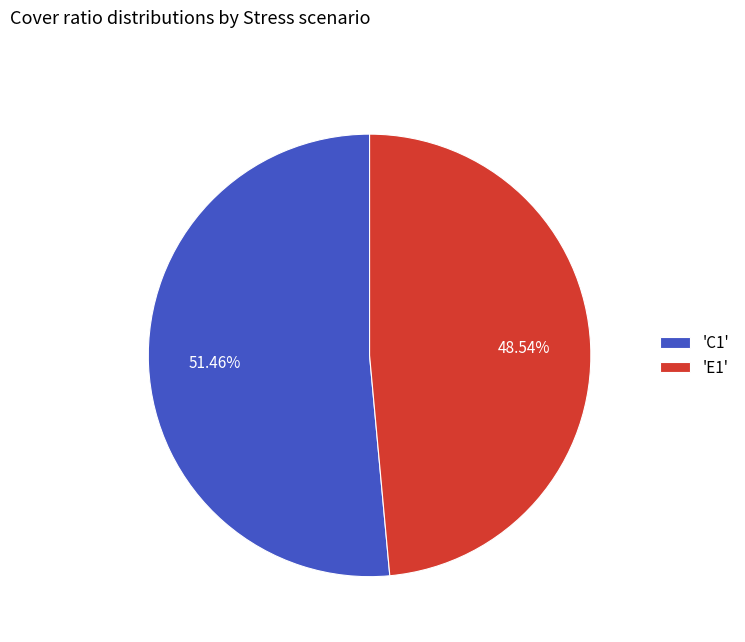

Approximately how many times larger is the value at 'E1' compared to 'C1'?

0.9